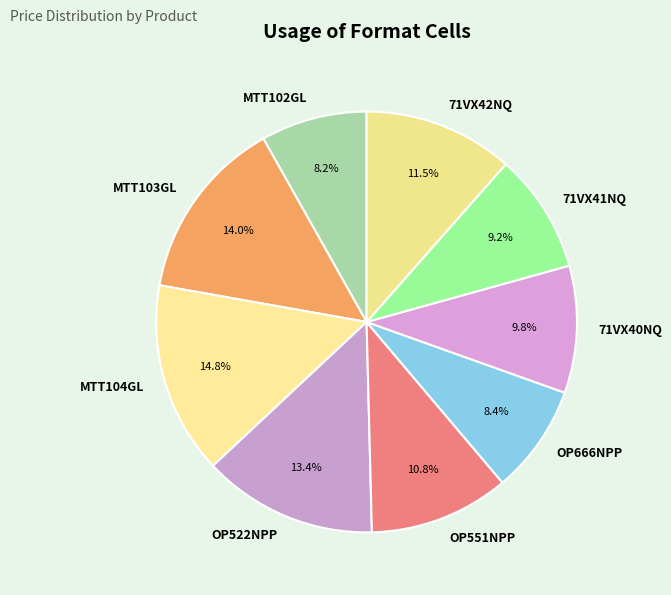

Between 71VX40NQ and OP666NPP, which is larger?

71VX40NQ